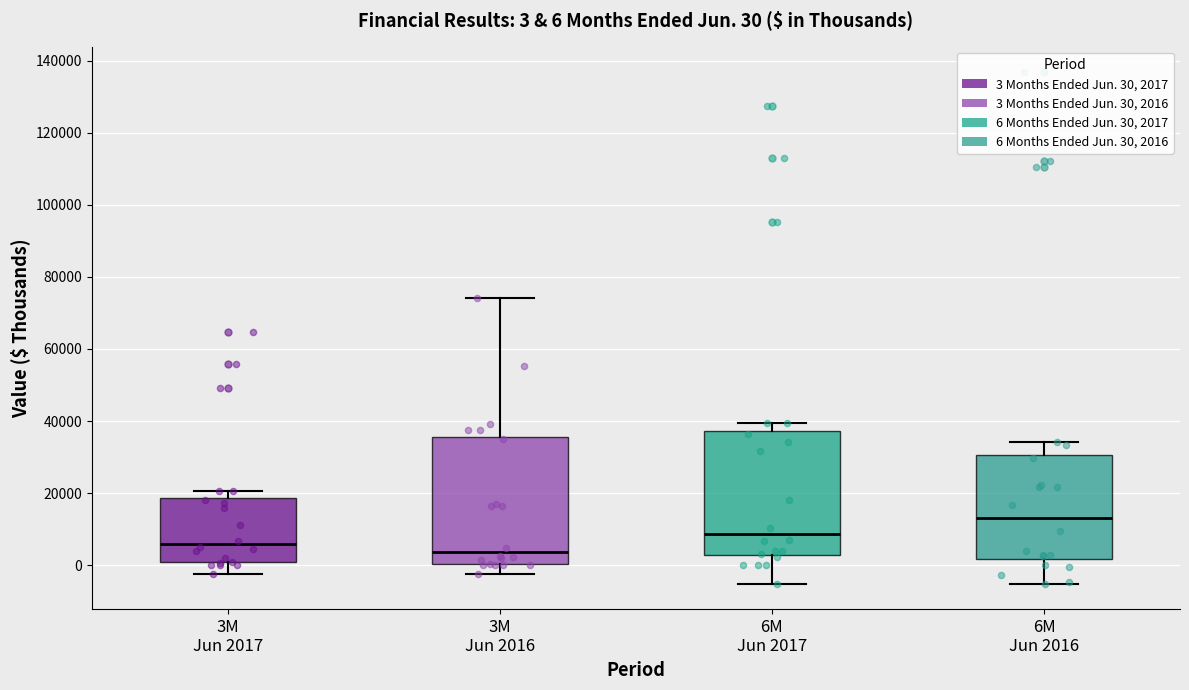

Which box's median line is the highest?

6M Jun 2016